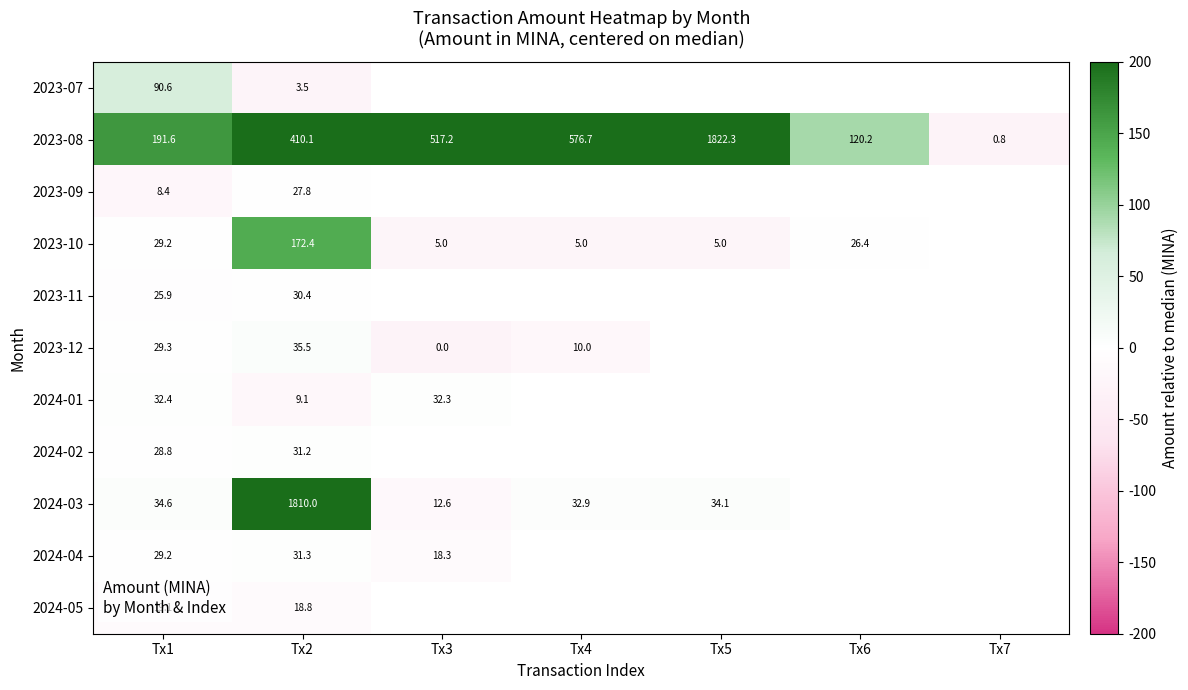

Is the value of 2024-03 at Tx1 greater than the value of 2024-04 at Tx2?

Yes